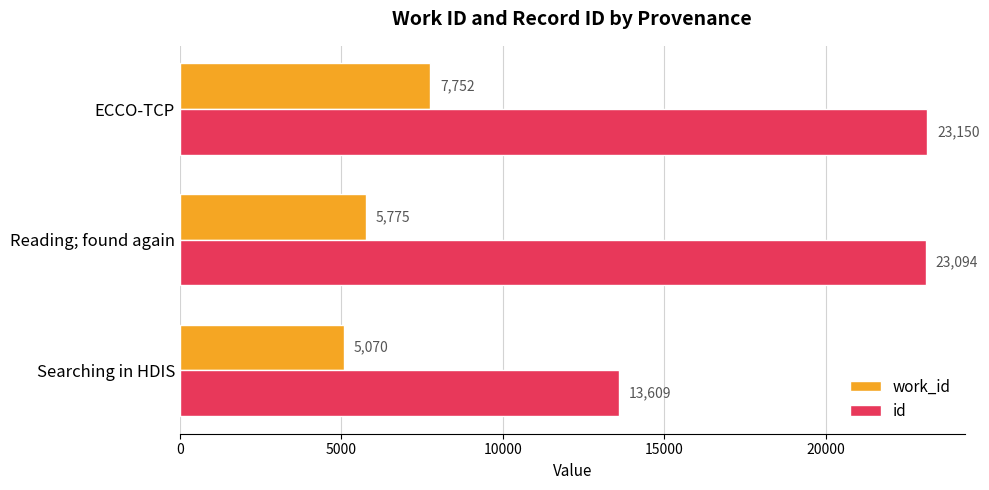

What is the difference between the highest and lowest values at Searching in HDIS?

8539